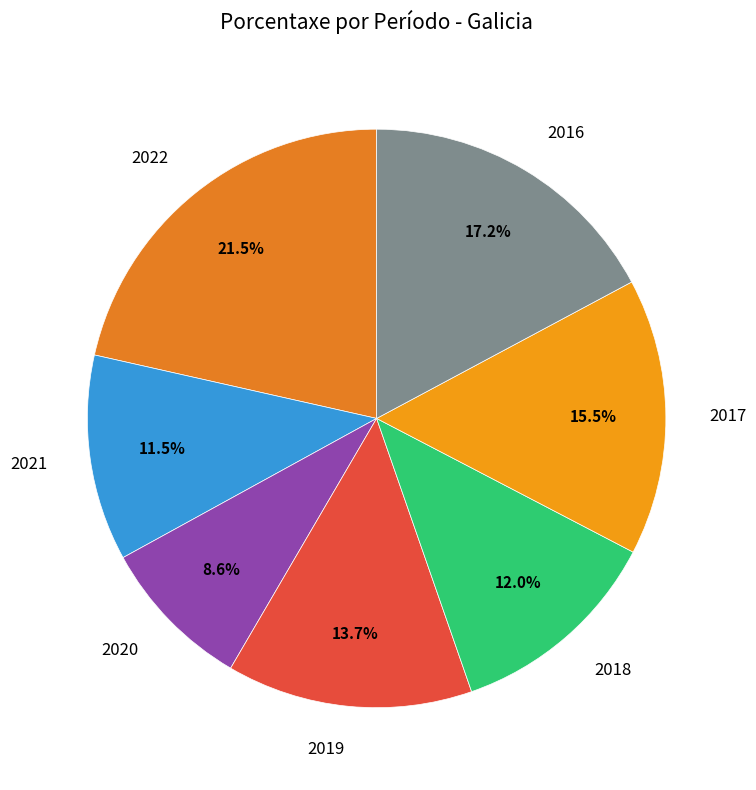

The 2020 slice represents 14% of the pie. True or false?

False